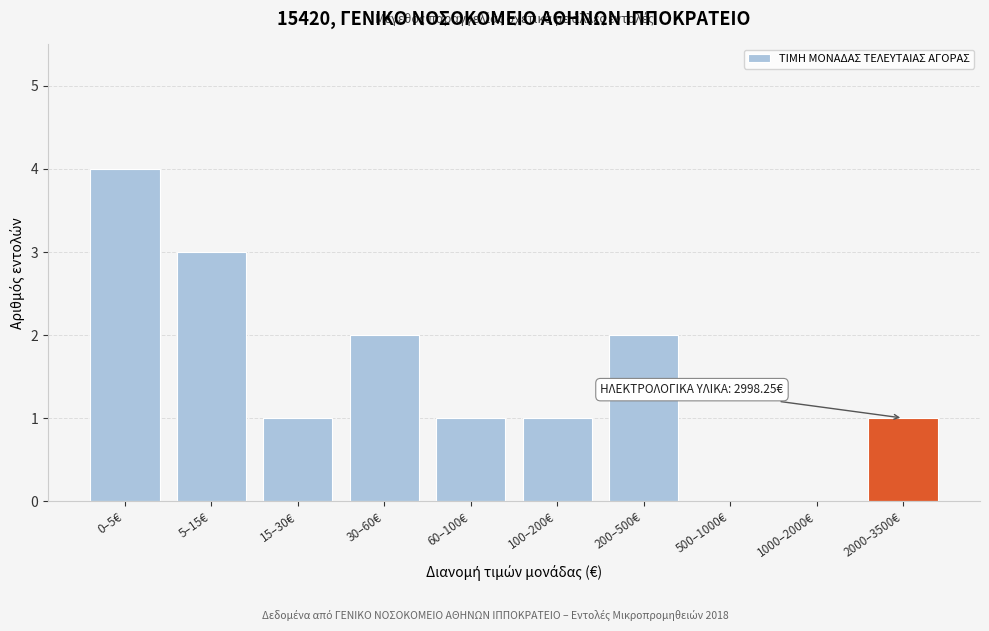

Reading left to right, what are all the values shown in this chart?

0–5€=4	5–15€=3	15–30€=1	30–60€=2	60–100€=1	100–200€=1	200–500€=2	500–1000€=0	1000–2000€=0	2000–3500€=1